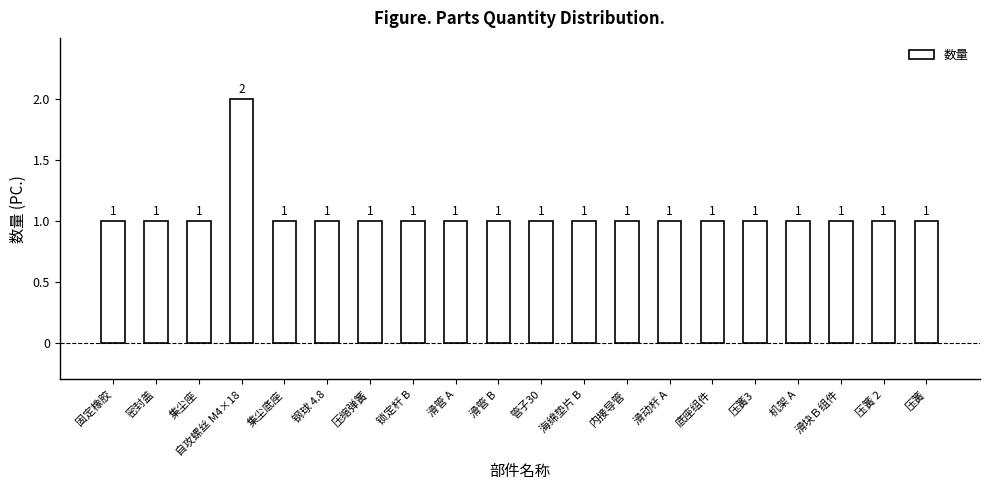

Count the number of values greater than 1.

1